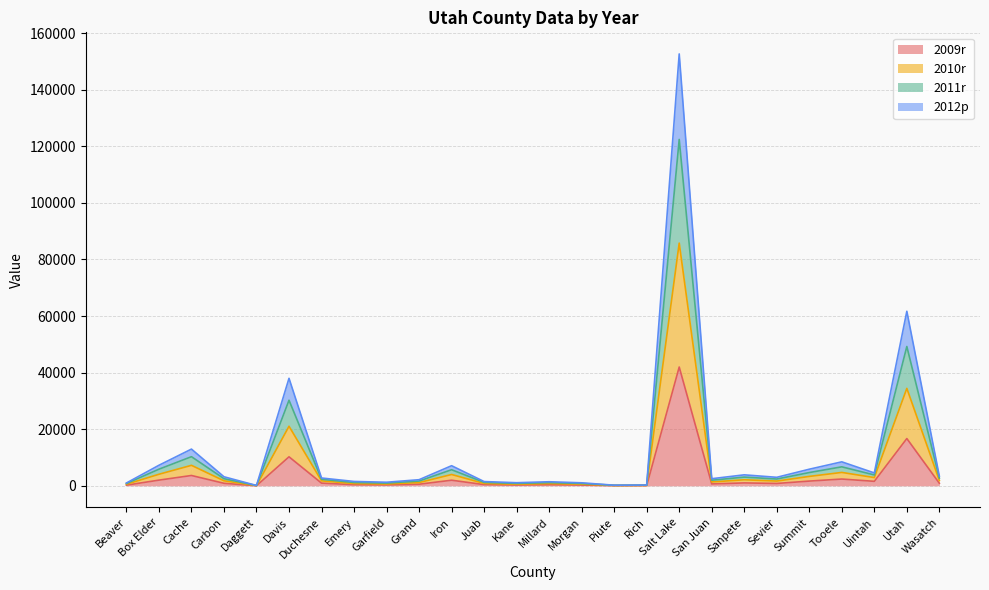

What is the total value across all series at Cache?

12976